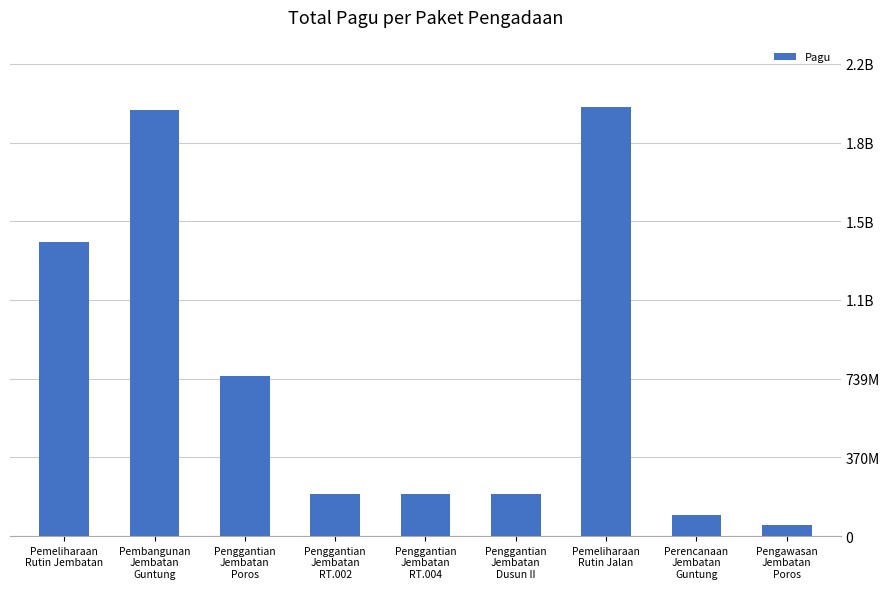

Is it true that the value at Penggantian
Jembatan
RT.004 is 104615172?

False